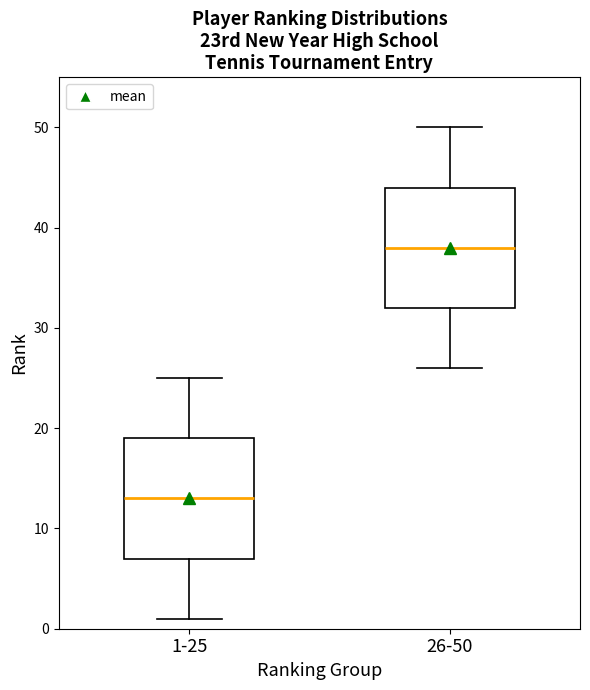

Reading left to right, transcribe this box plot: for each box, give where its median line is, the range the box spans, and where its two whiskers end, as read against the y-axis. The values are not printed on the chart, so give them approximately, as read against the axis.

1-25: median 13, box 7 to 19, whiskers 1 to 25
26-50: median 38, box 32 to 44, whiskers 26 to 50